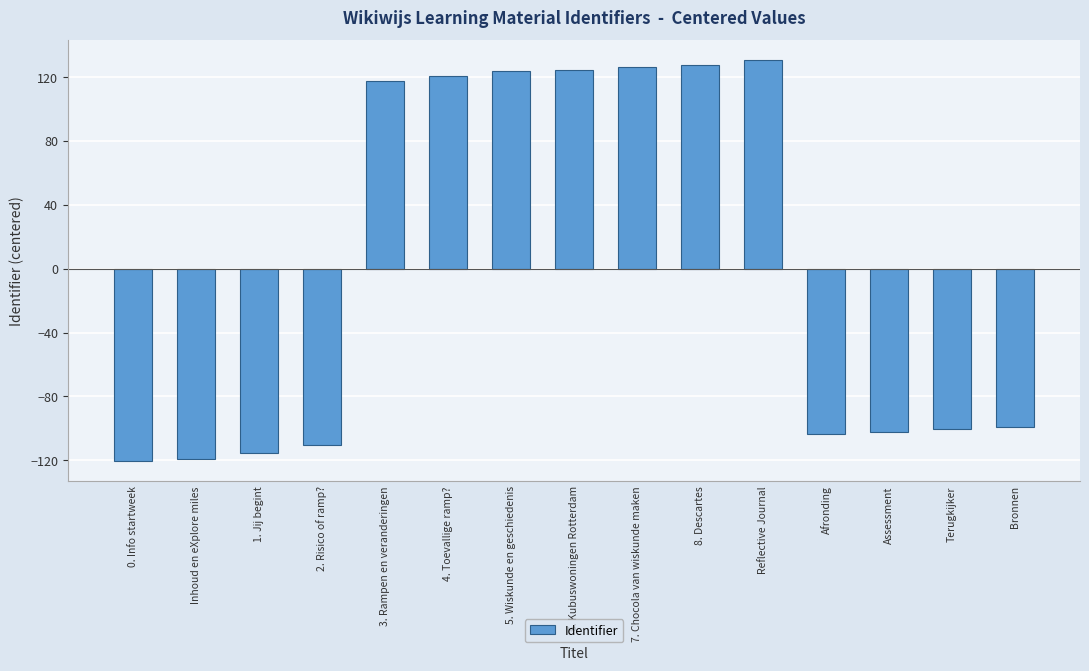

Between 5. Wiskunde en geschiedenis and 7. Chocola van wiskunde maken, which is larger?

7. Chocola van wiskunde maken